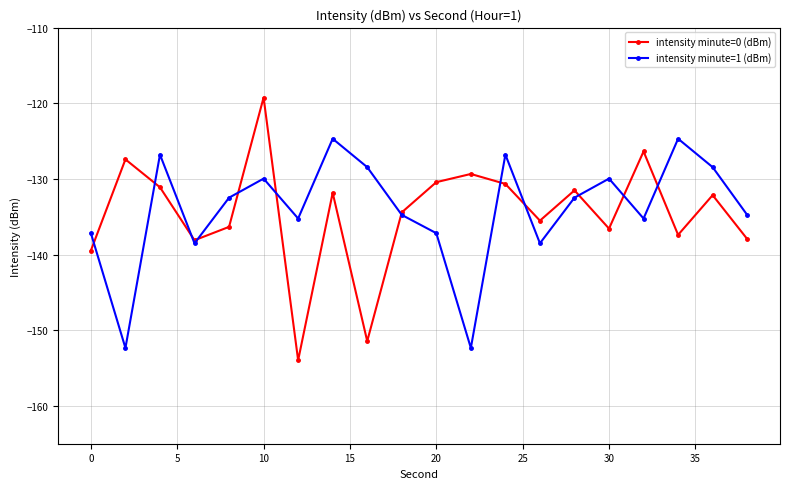

Which series has the largest range (max minus min)?

intensity minute=0 (dBm)